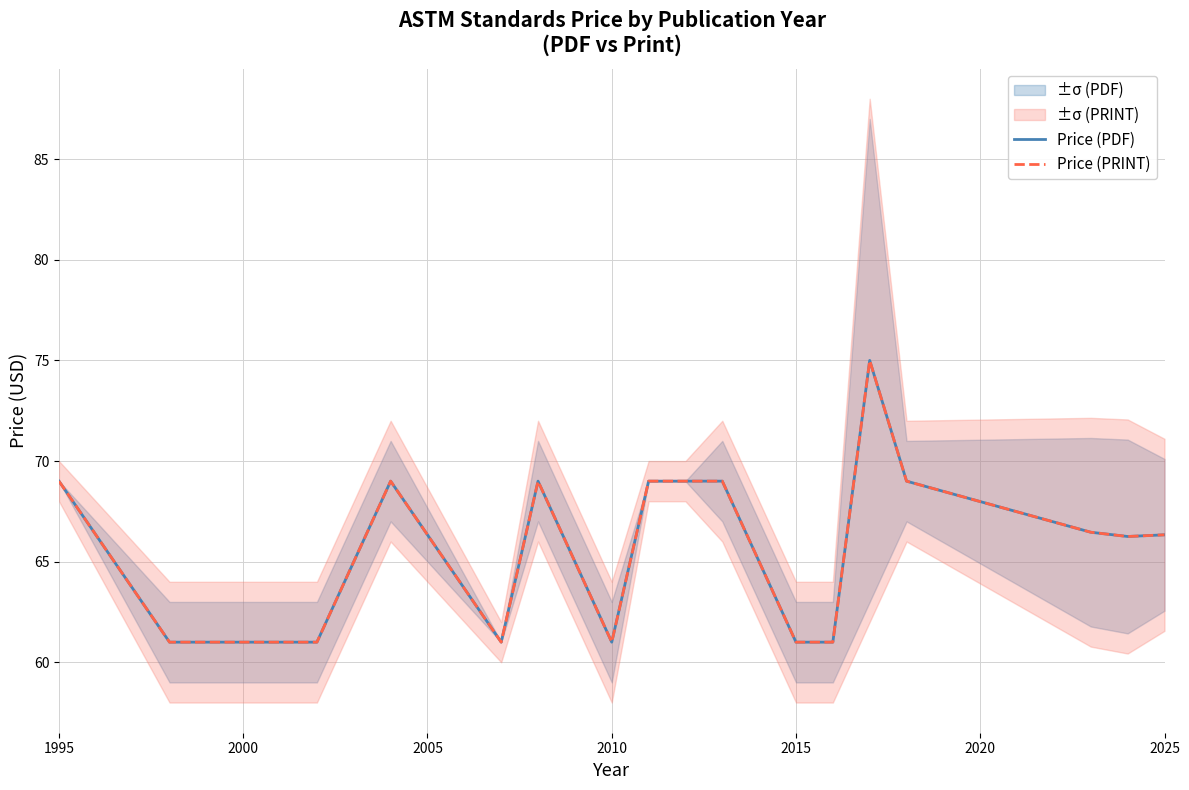

True or false: Price (PDF) and Price (PRINT) intersect in this chart.

False